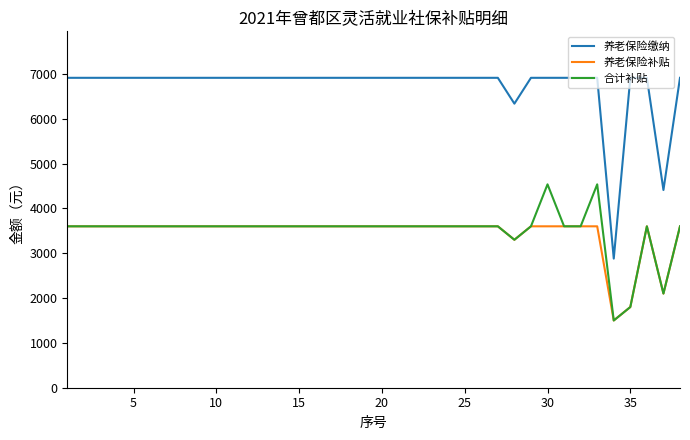

What is the average value of the 养老保险缴纳 series?

6725